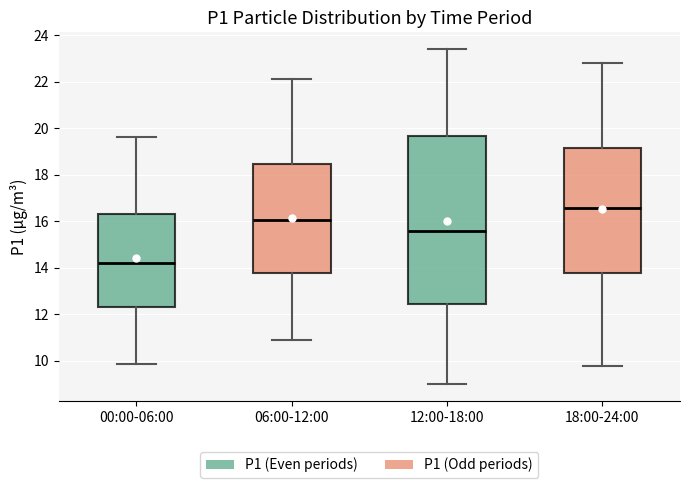

Which box has the lowest median line?

00:00-06:00